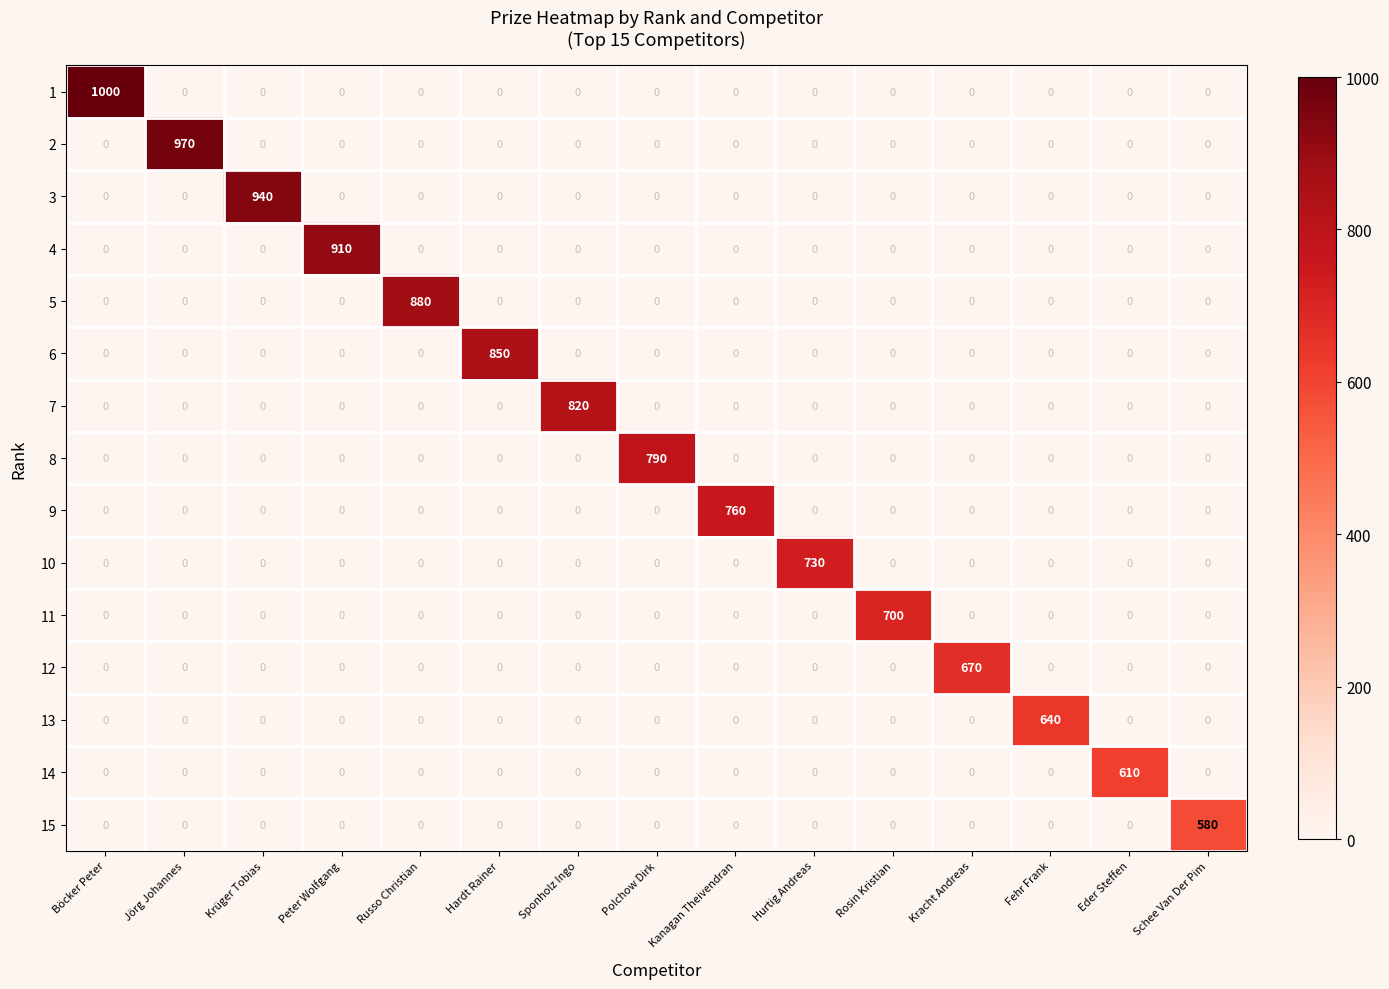

At which category is the sum across all series the highest?

Böcker Peter